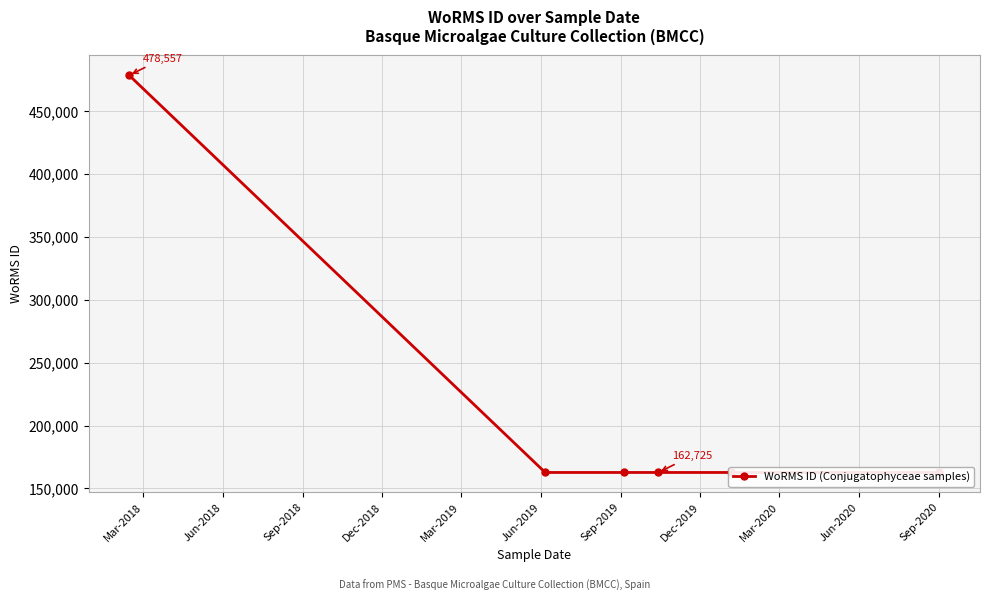

Is this an area chart (filled region under the line)?

No